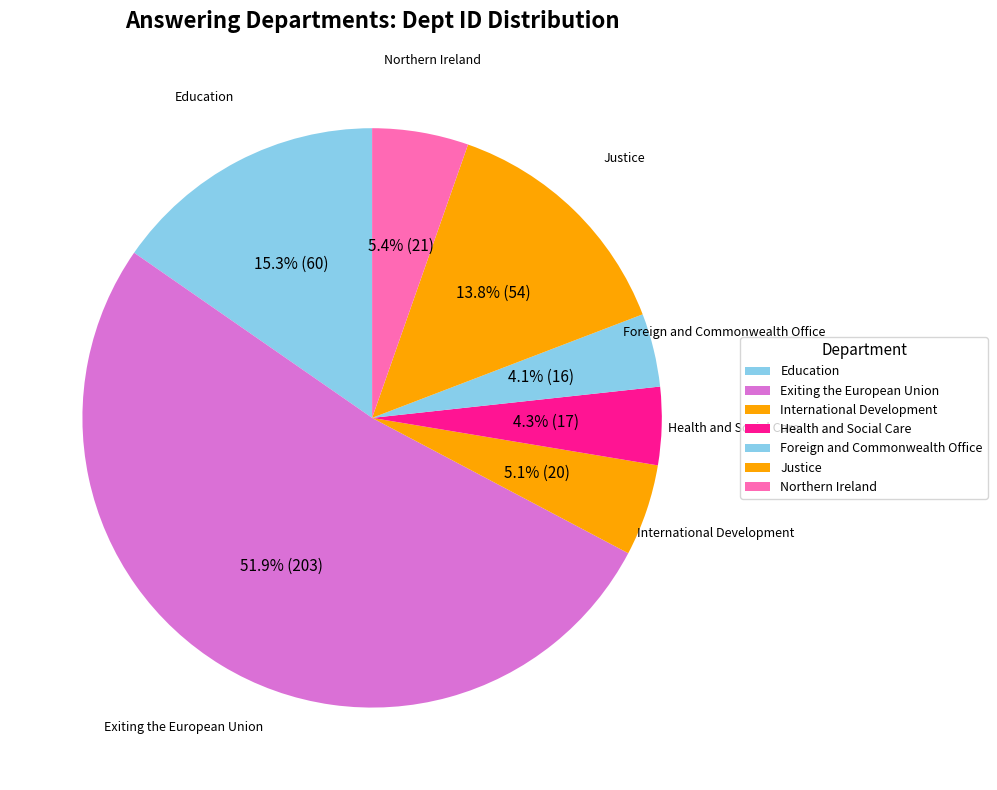

Is Health and Social Care the majority of the pie?

No